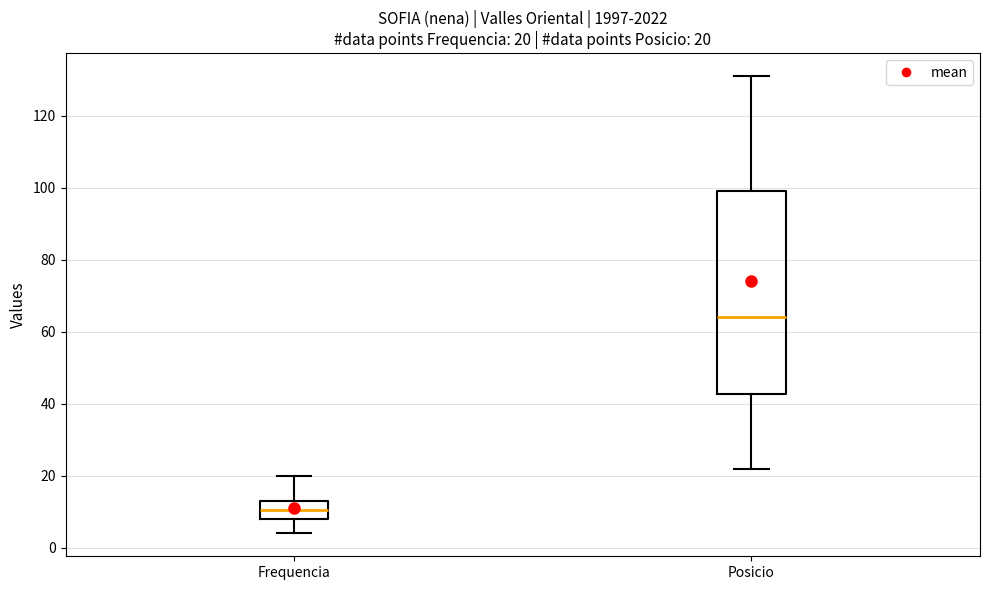

Which box's median line is the highest?

Posicio